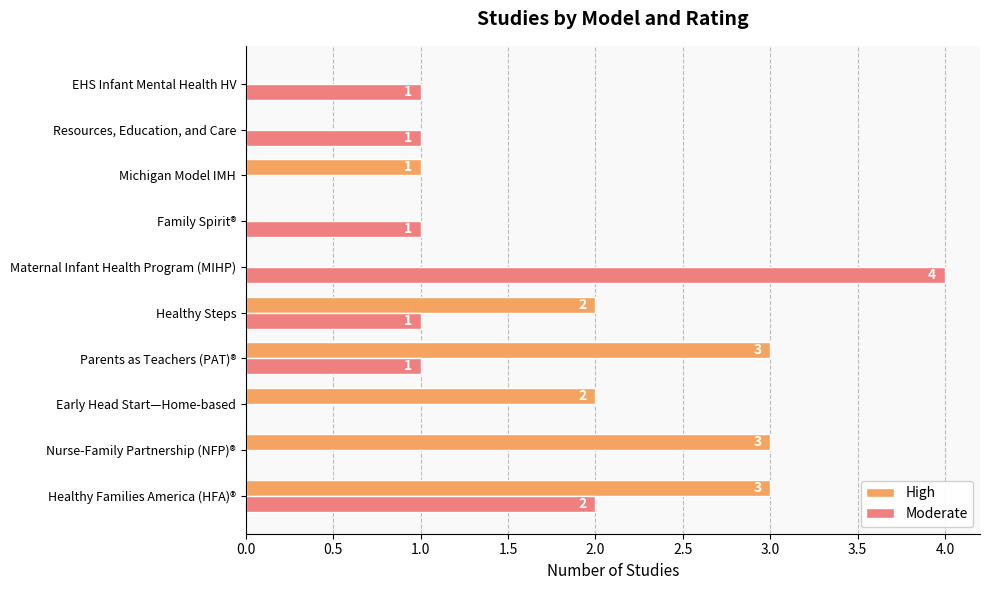

At which label does Moderate reach its peak?

Maternal Infant Health Program (MIHP)